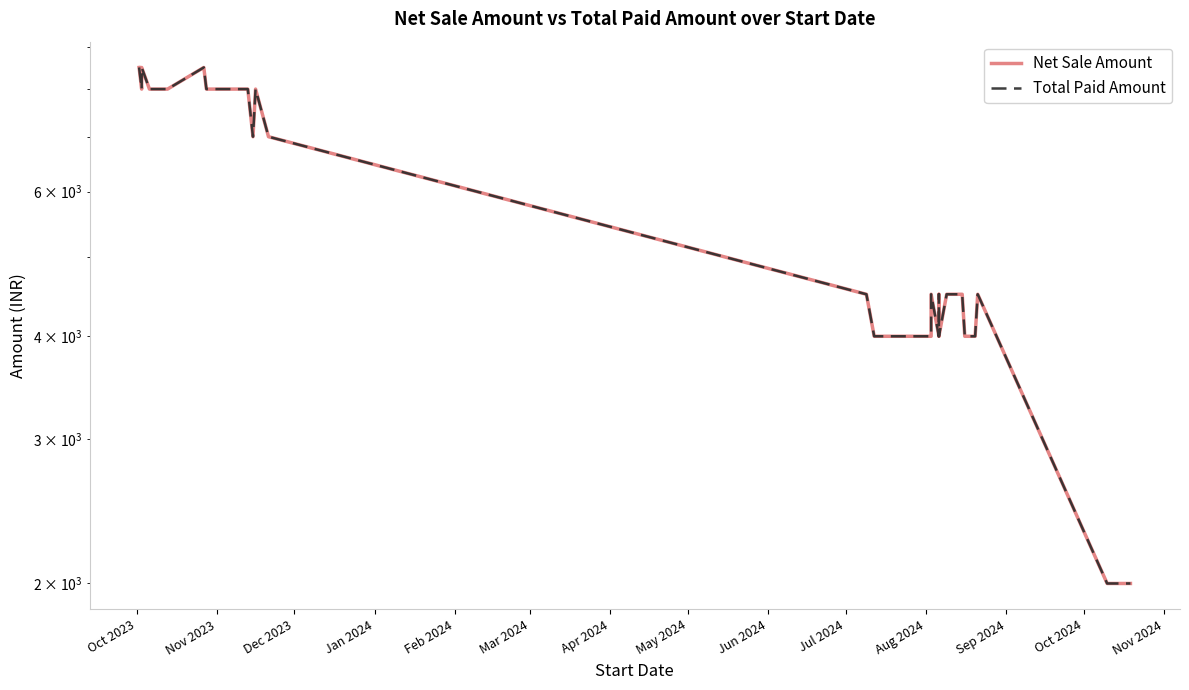

How many interior local valleys does the Net Sale Amount series have?

2